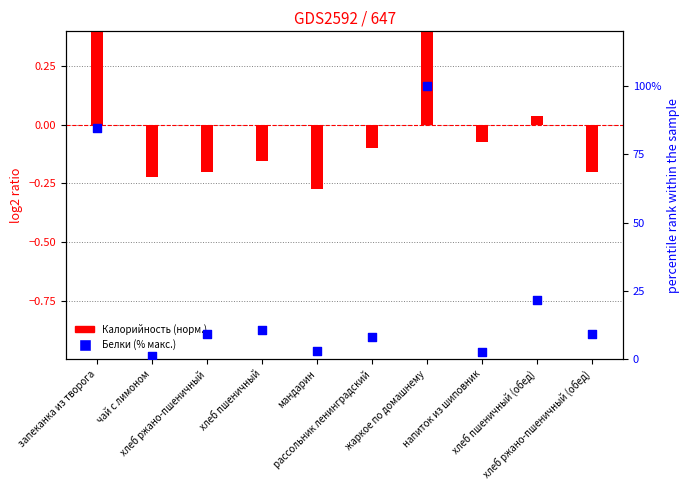

Which series contains the lowest Y value?

Калорийность (норм.)